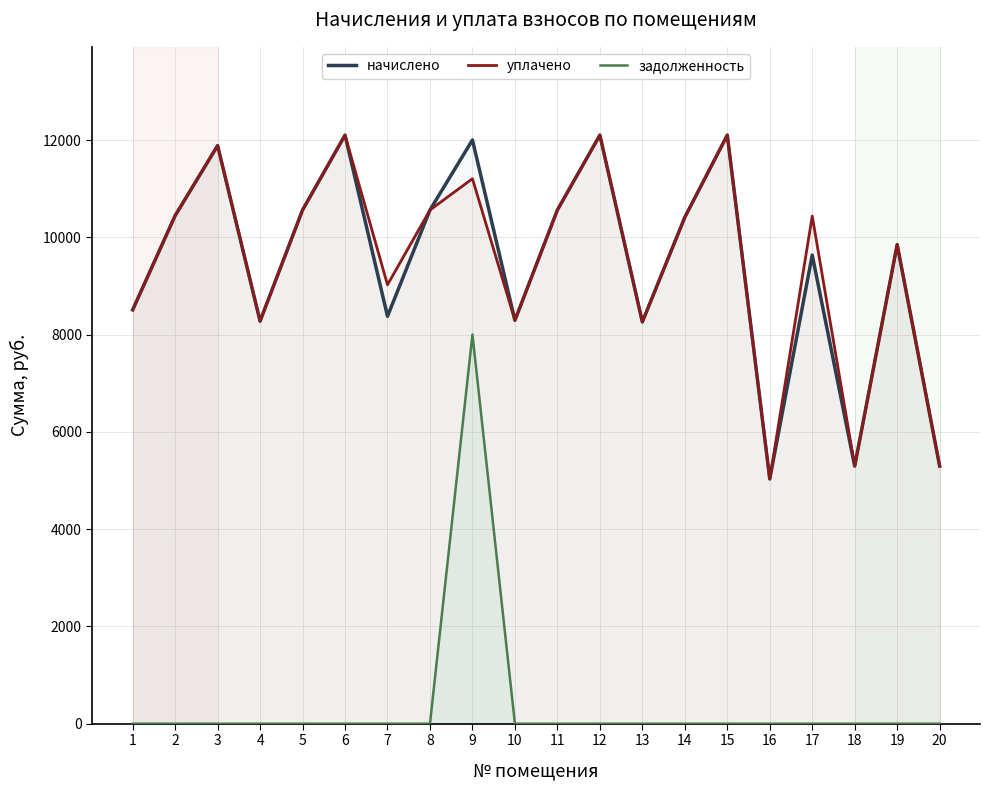

What is the value of the уплачено point at the 6th from the left?

12105.4